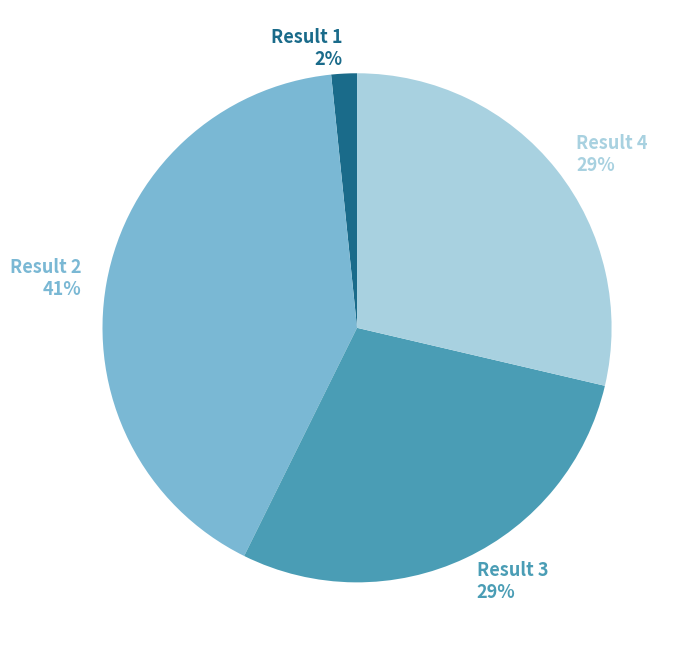

What percentage is the Result 1 slice, to the nearest percent?

2%